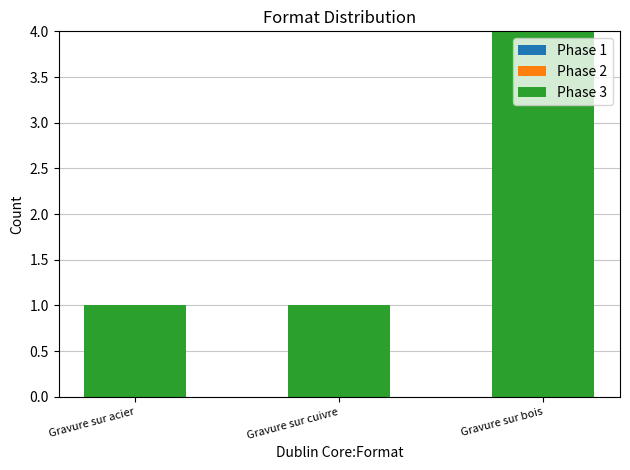

Read the value at Gravure sur bois.

4